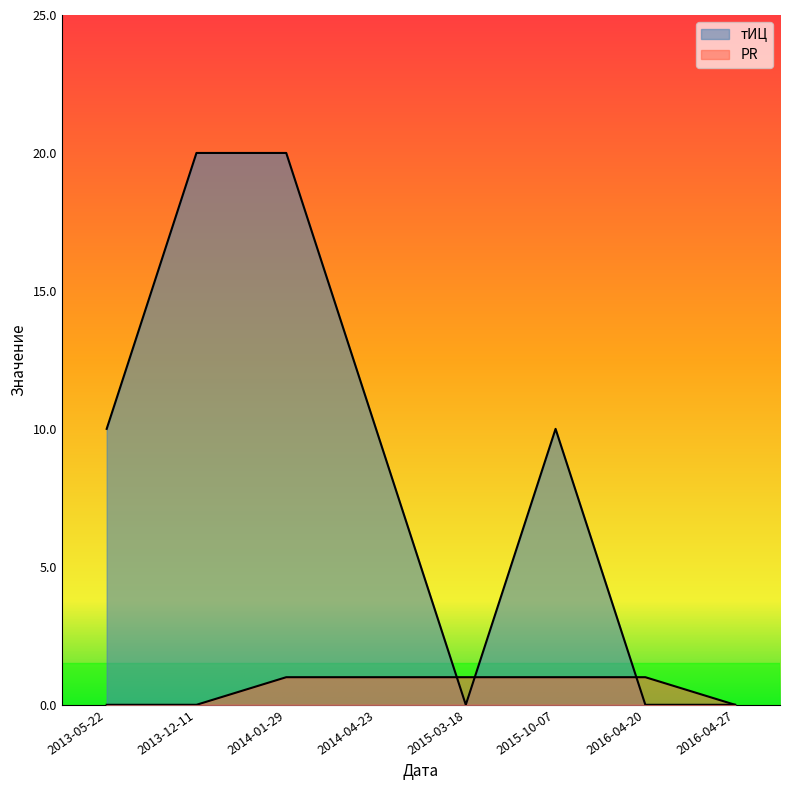

What is the value of the PR point at the 4th from the left?

1